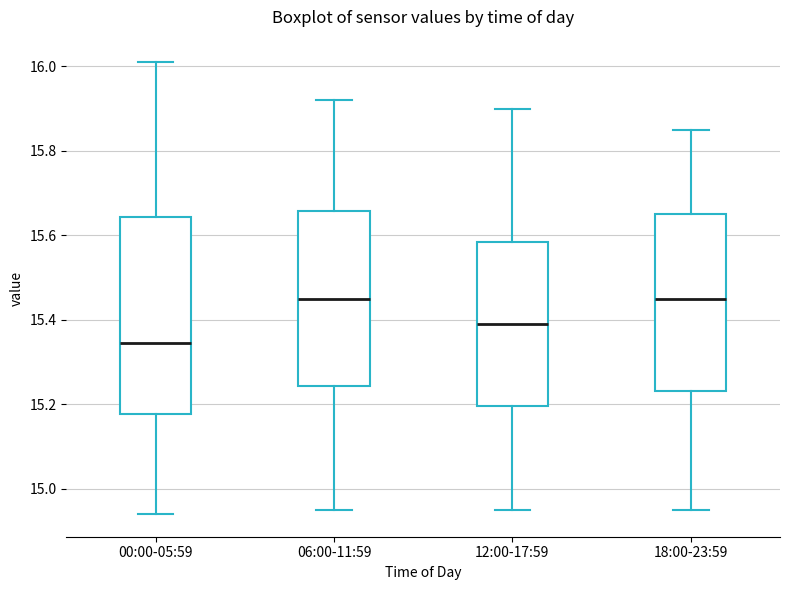

Where is the lower edge of the box for 06:00-11:59 on the y-axis? The values are not printed on the chart, so give them approximately, as read against the axis.

15.24